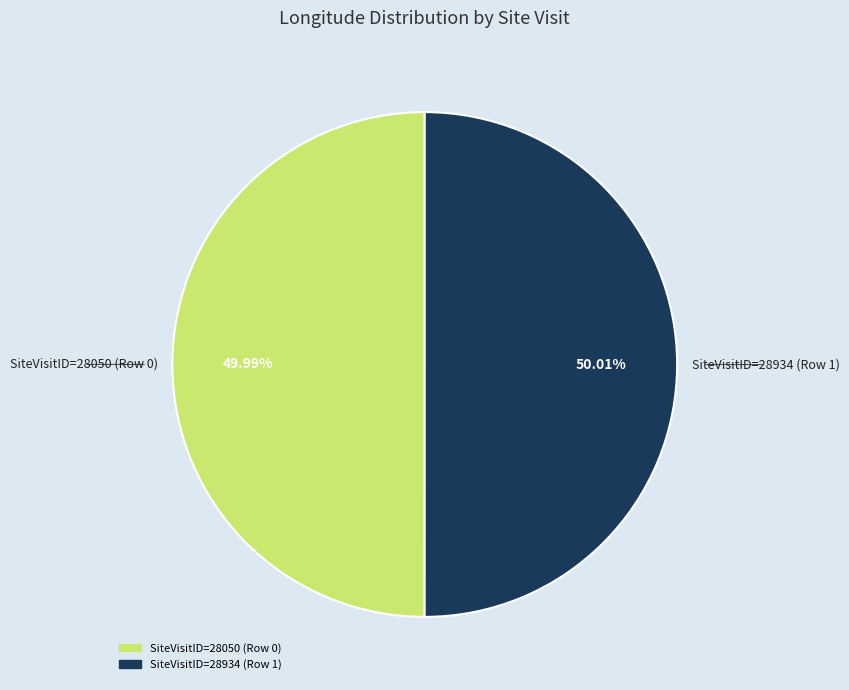

What portion of the pie excludes SiteVisitID=28050 (Row 0)?

50.0%